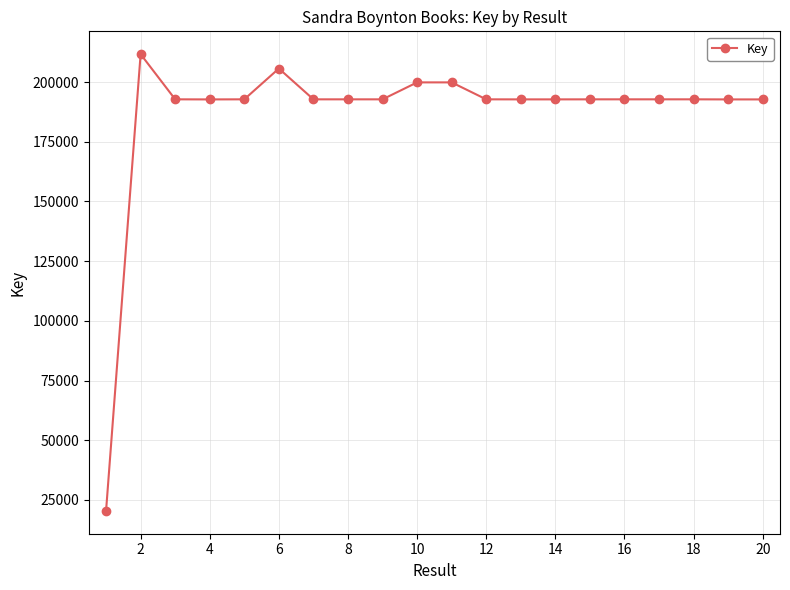

Is this an area chart (filled region under the line)?

No